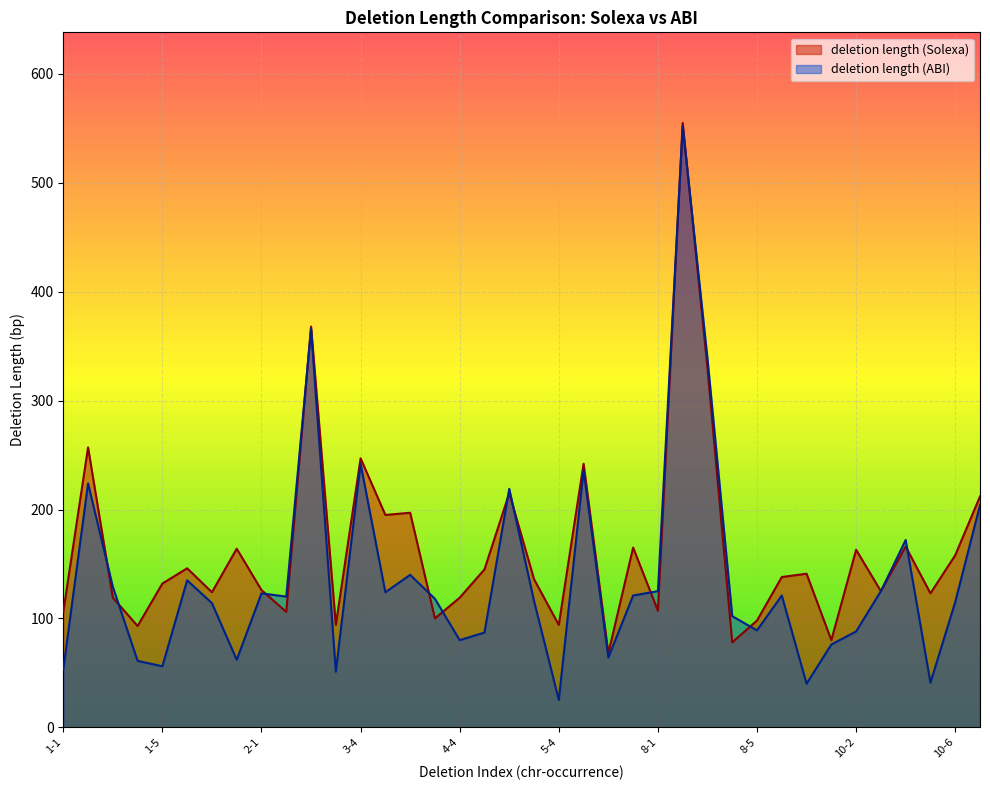

How many data points does each series have?

38